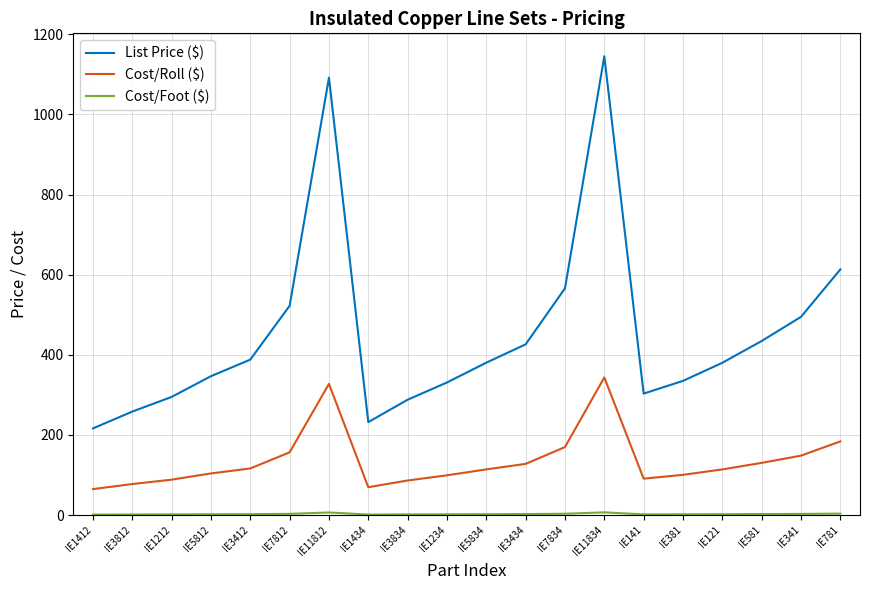

True or false: Cost/Roll ($) has a value of 86.4 at IE3834.

True